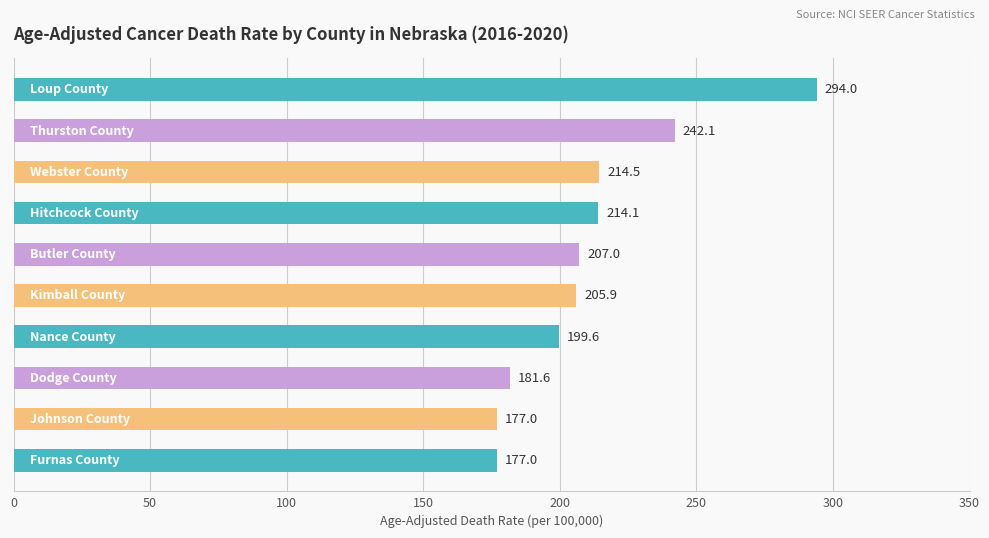

Reading top to bottom, extract all data points from this chart.

294.0	242.1	214.5	214.1	207.0	205.9	199.6	181.6	177.0	177.0